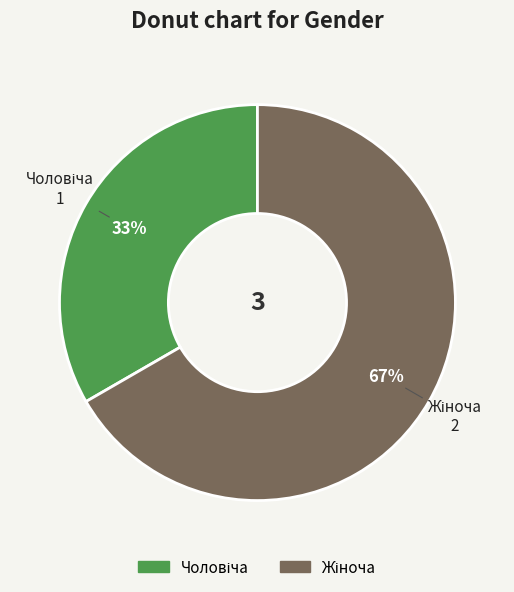

To the nearest percent, what is the average slice percentage?

50%